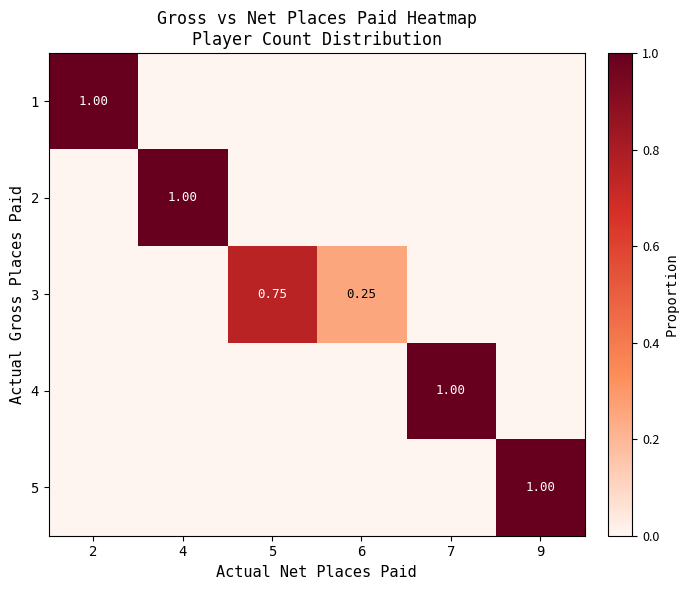

What is the difference between the highest and lowest values at 9?

1.0